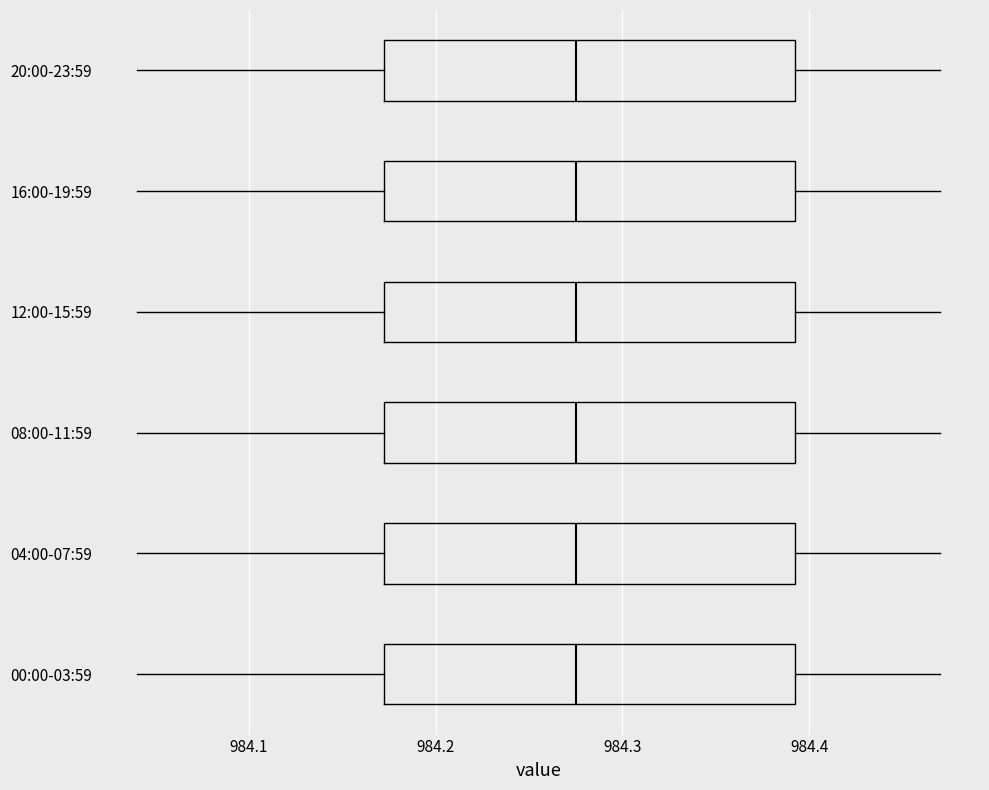

Reading bottom to top, read every box against the x-axis: the position of its median line, the range the box covers, and the ends of its whiskers. The values are not printed on the chart, so give them approximately, as read against the axis.

00:00-03:59: median 984.28, box 984.17 to 984.39, whiskers 984.04 to 984.47
04:00-07:59: median 984.28, box 984.17 to 984.39, whiskers 984.04 to 984.47
08:00-11:59: median 984.28, box 984.17 to 984.39, whiskers 984.04 to 984.47
12:00-15:59: median 984.28, box 984.17 to 984.39, whiskers 984.04 to 984.47
16:00-19:59: median 984.28, box 984.17 to 984.39, whiskers 984.04 to 984.47
20:00-23:59: median 984.28, box 984.17 to 984.39, whiskers 984.04 to 984.47